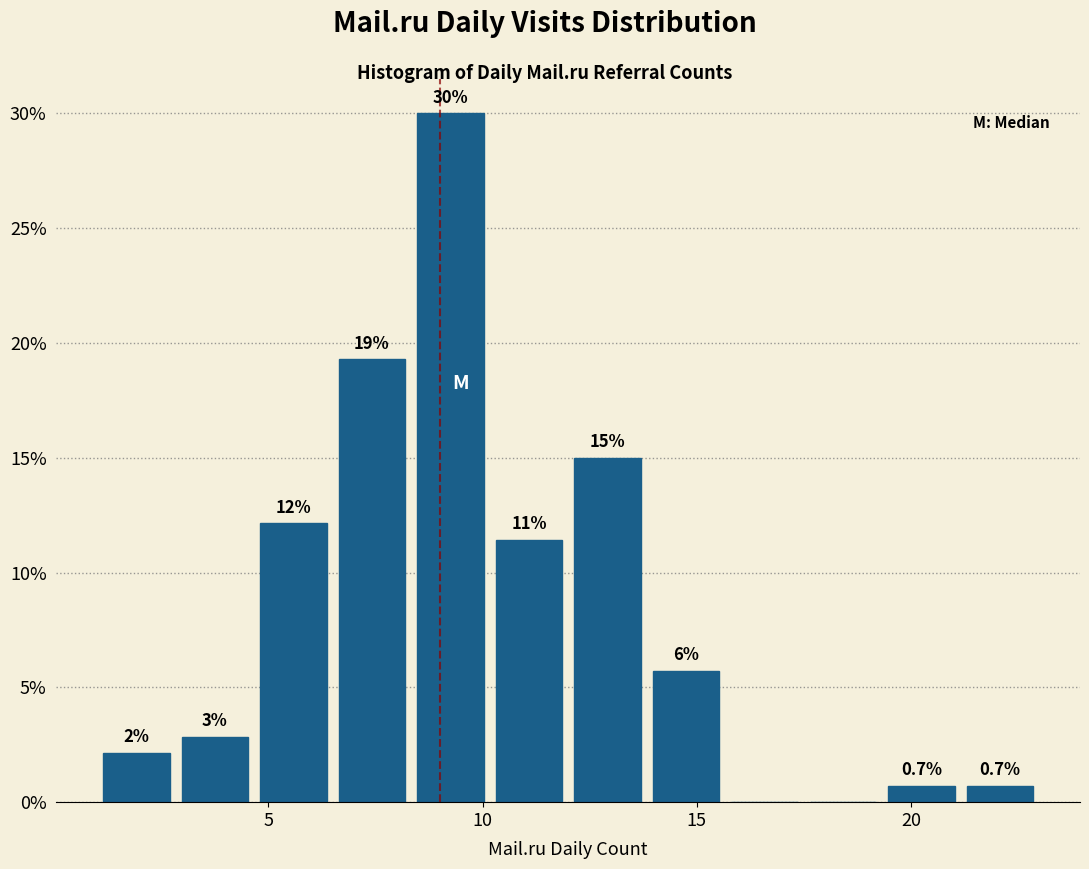

Read against the x-axis, roughly where is the centre of the tallest bar?

9.5